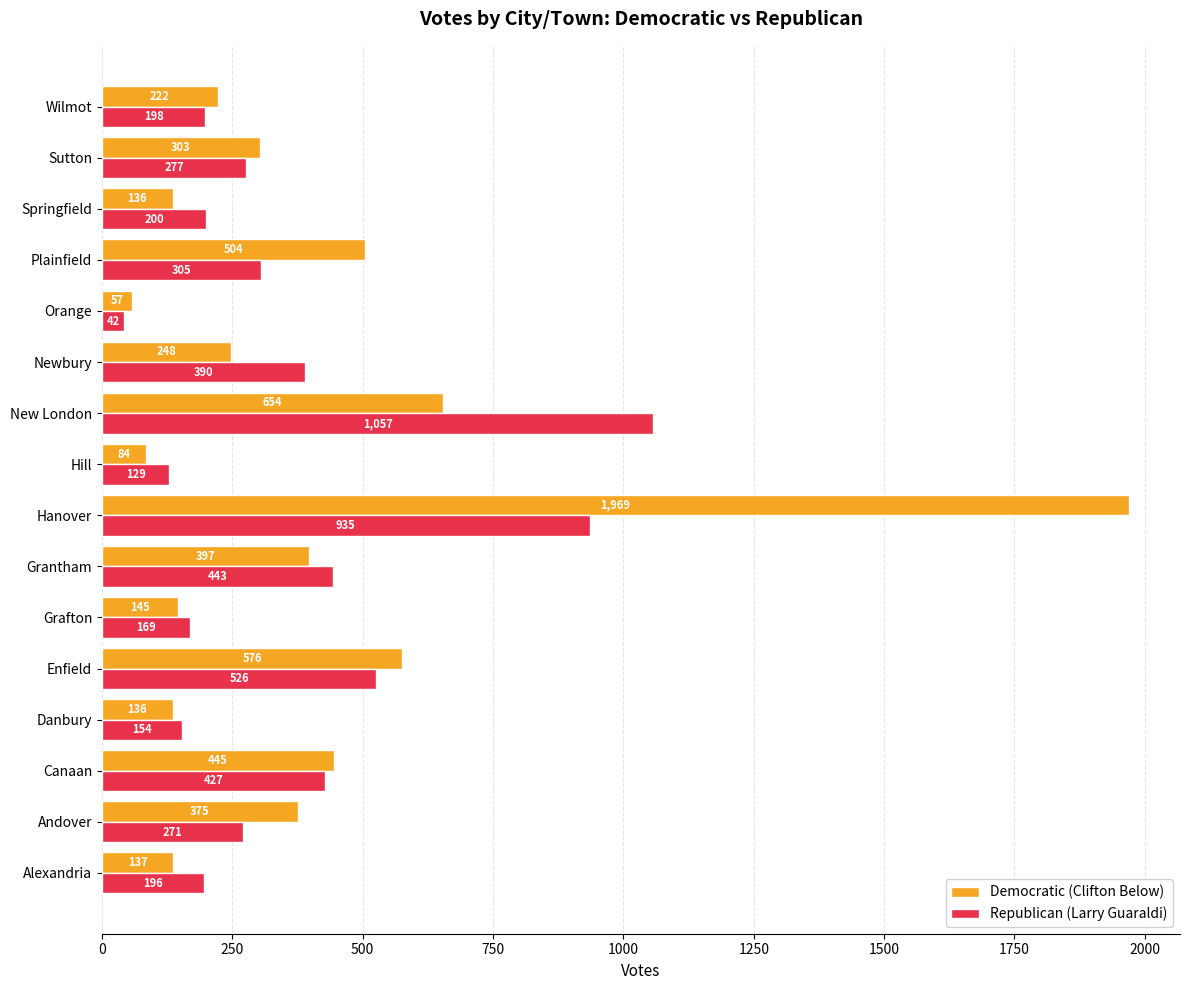

Where is Democratic (Clifton Below) nearest to the value 1013?

New London